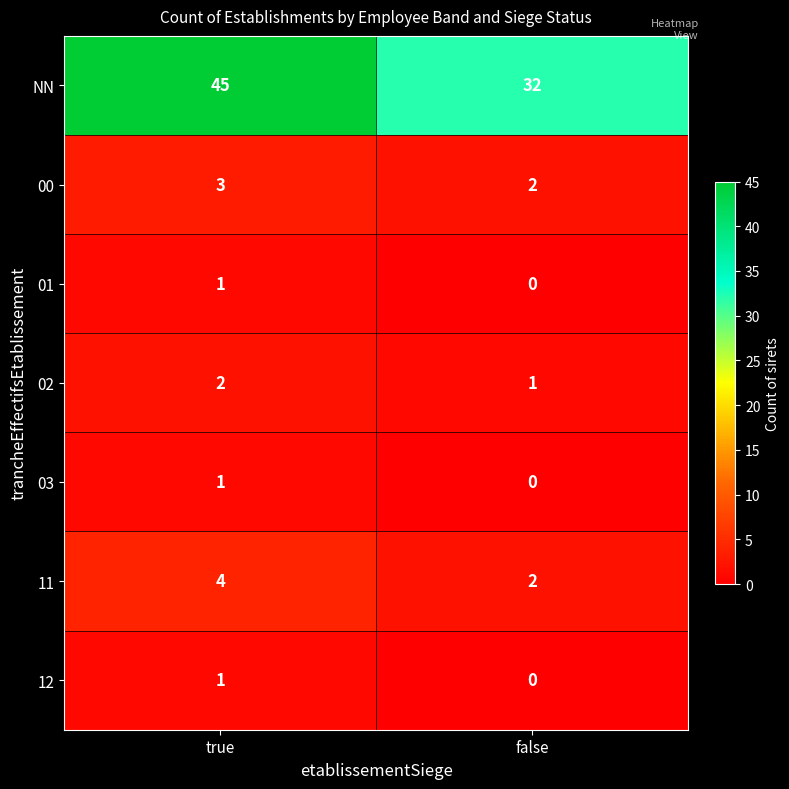

Which series changed the most between true and false?

NN